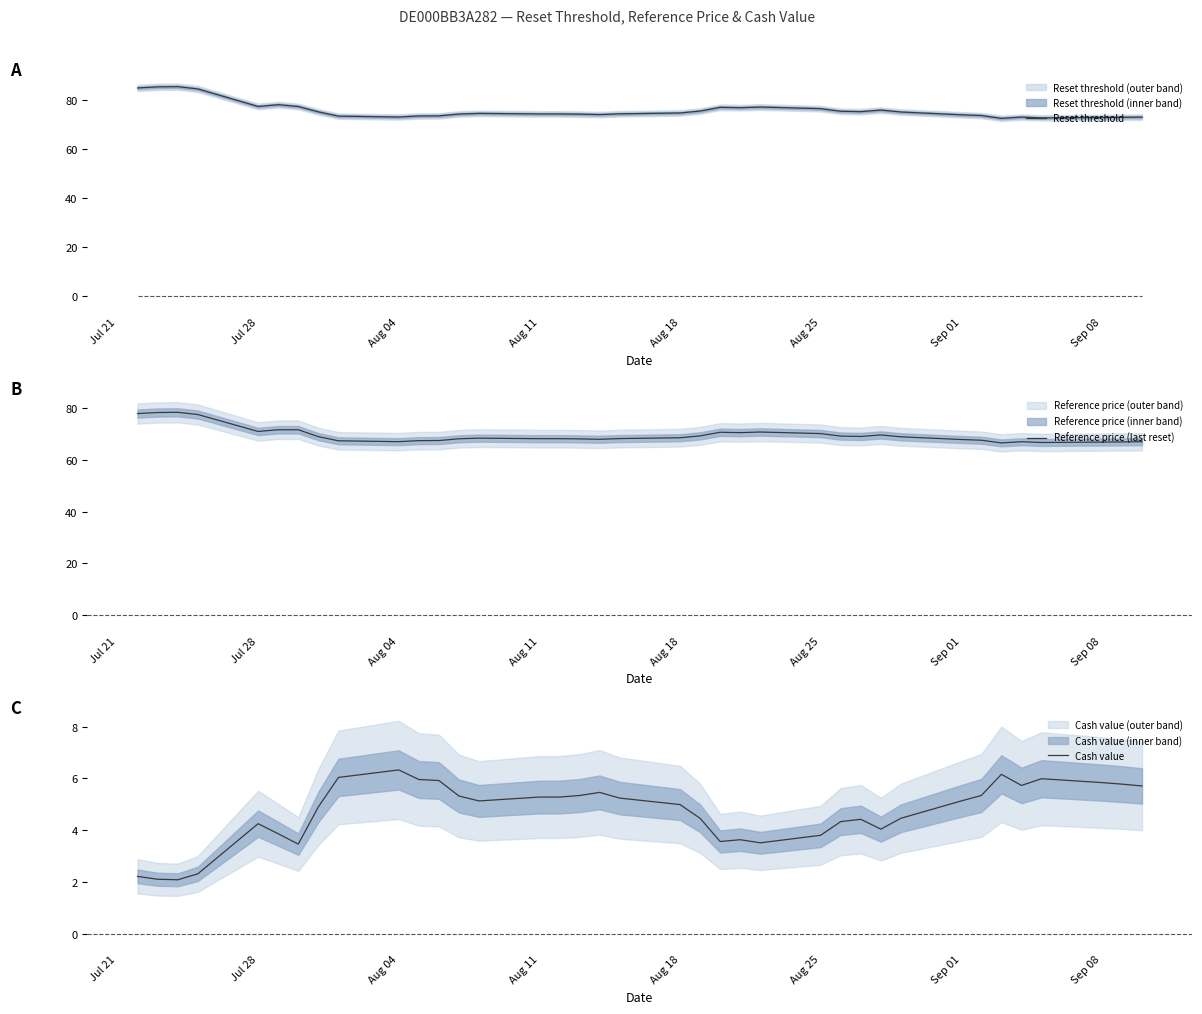

What is the sum of all Cash value values?

173.3